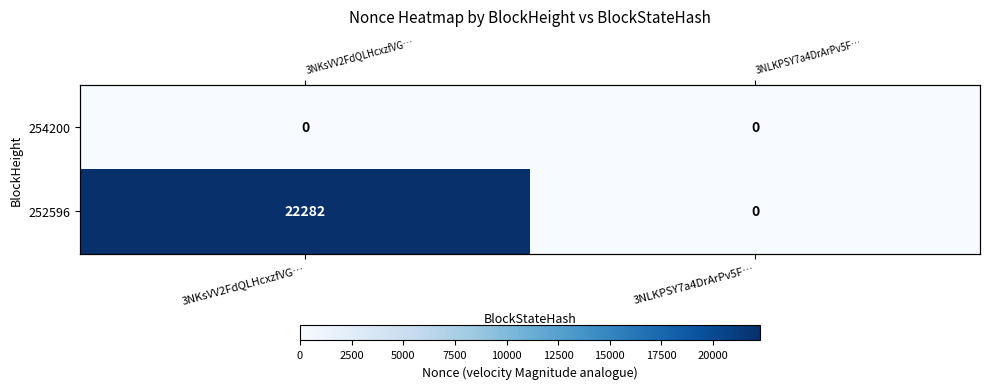

List the series in order of their peak value, highest first.

252596, 254200